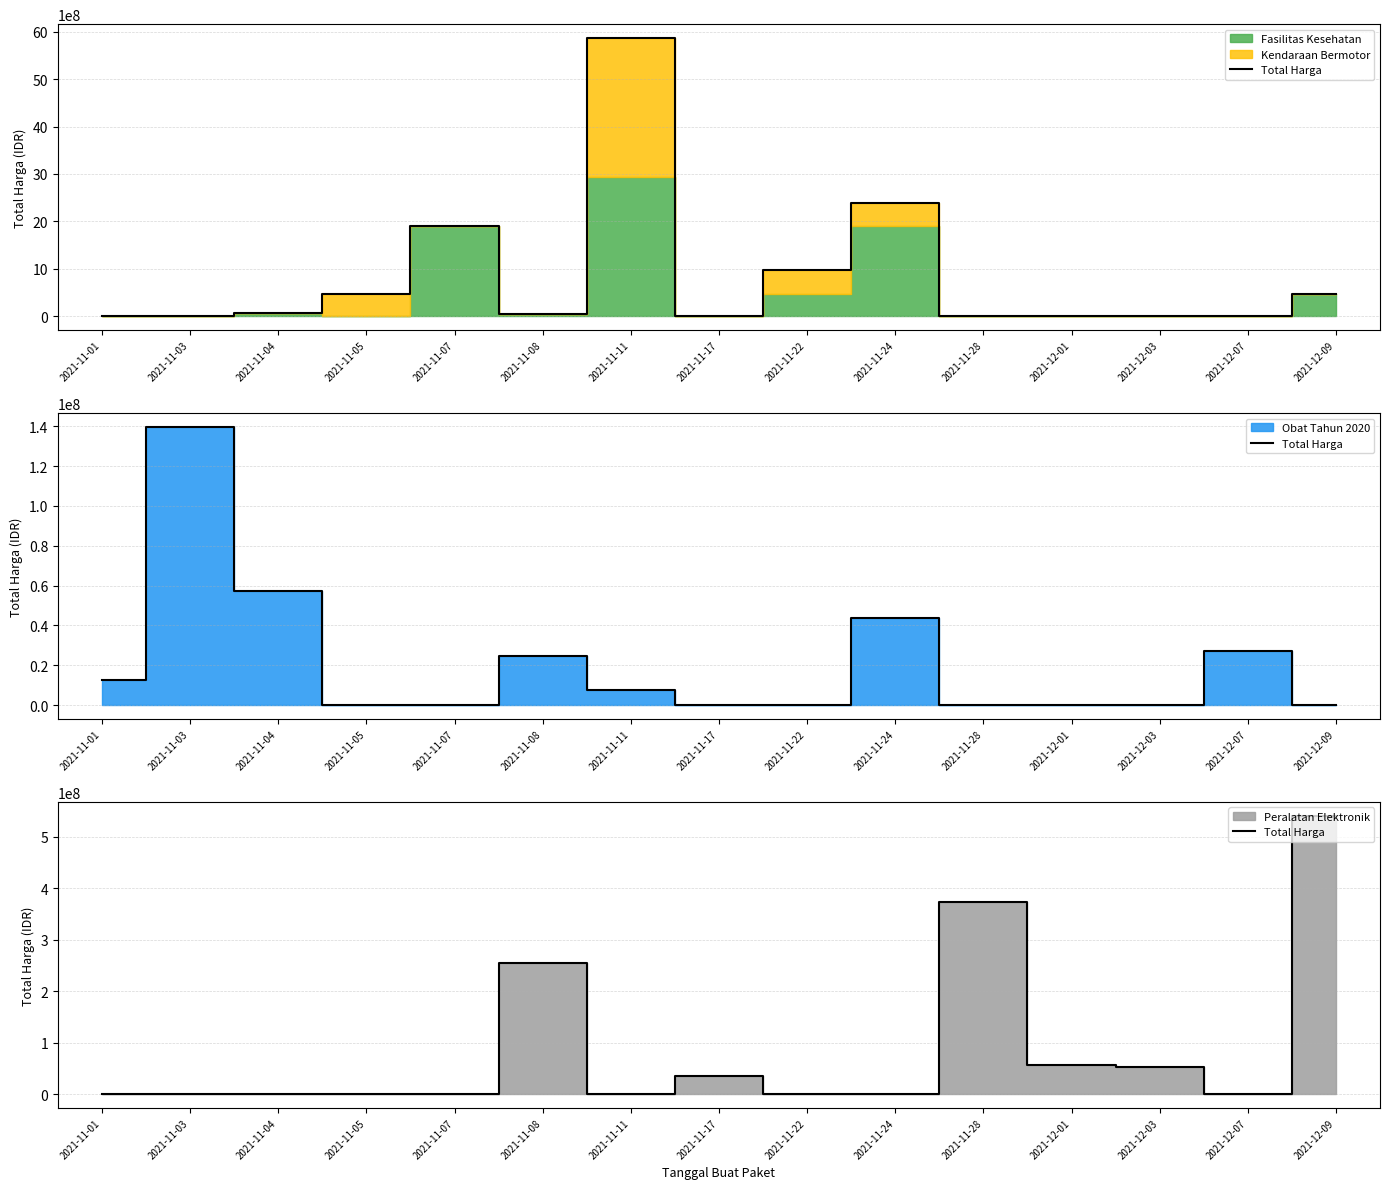

What is the sum of all values?

1311220800